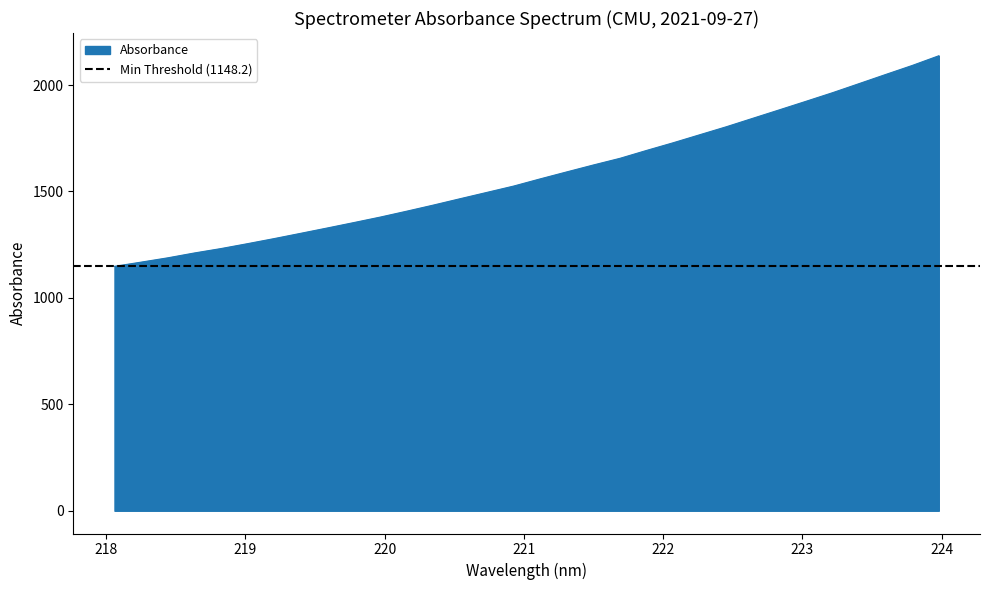

What is the label of the 25th point from the left?

222.6447